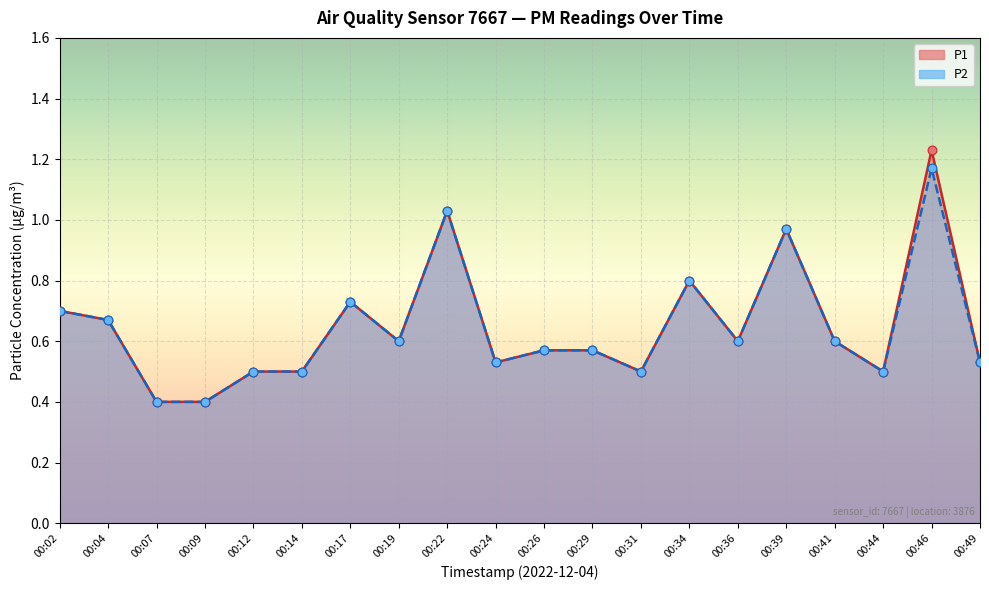

What are all the series names shown in the legend?

P1, P2